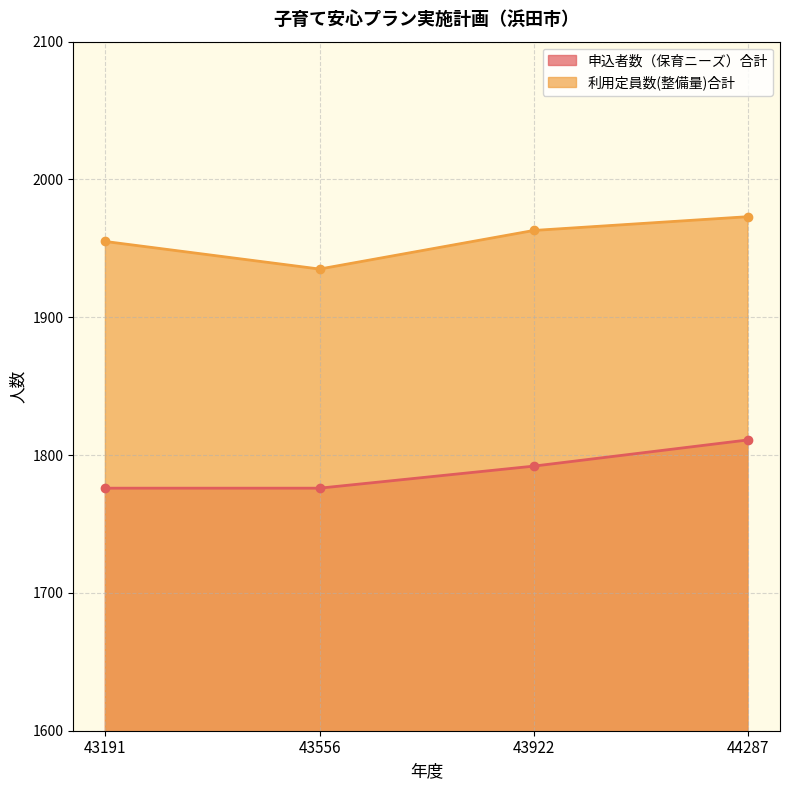

How many 申込者数（保育ニーズ）合計 values are between 1776 and 1811?

4